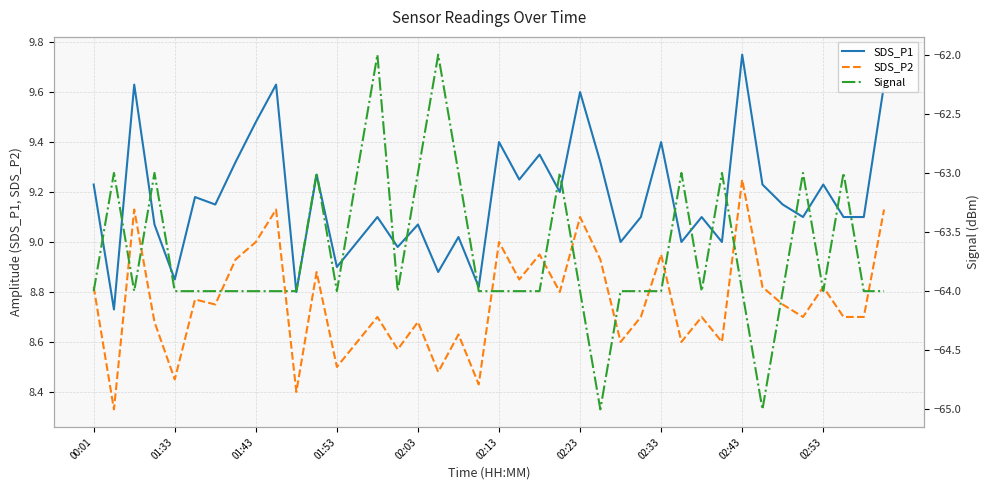

Which category has the highest value in the SDS_P1 series?

02:43